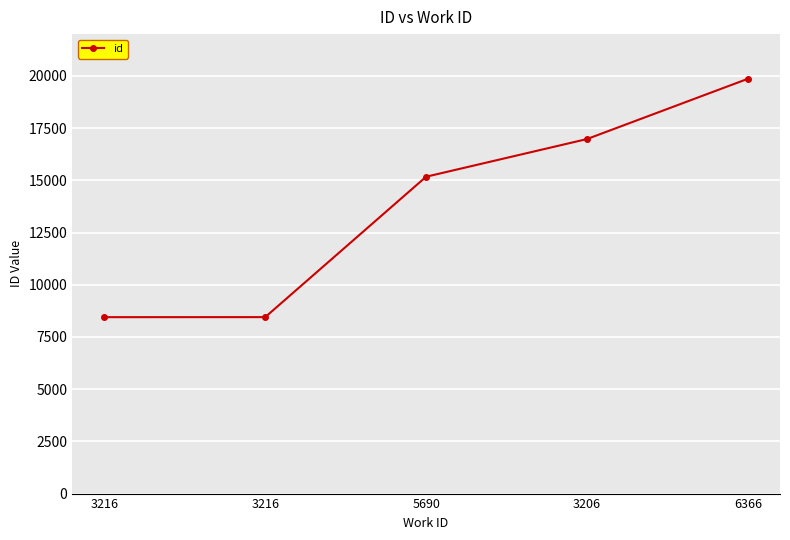

How many lines are shown in the chart?

1